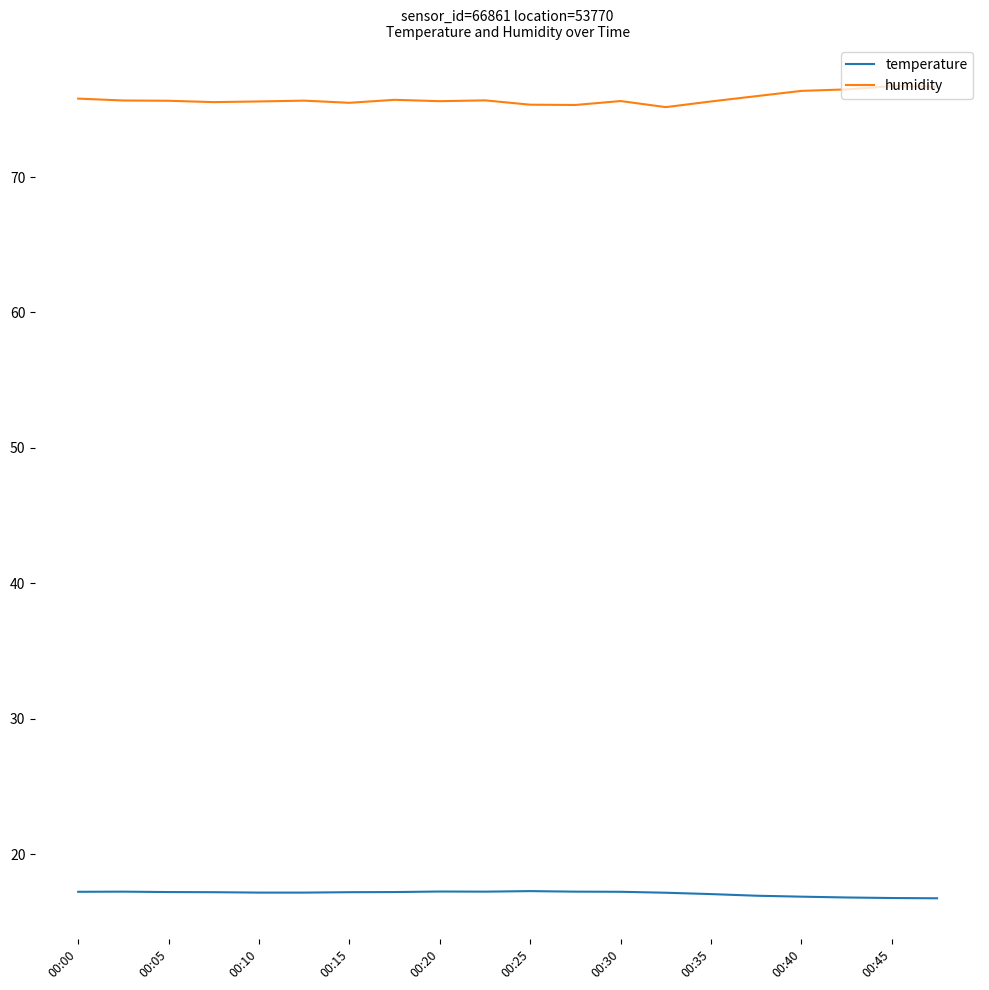

Rank the series by their average value, from lowest to highest.

temperature, humidity